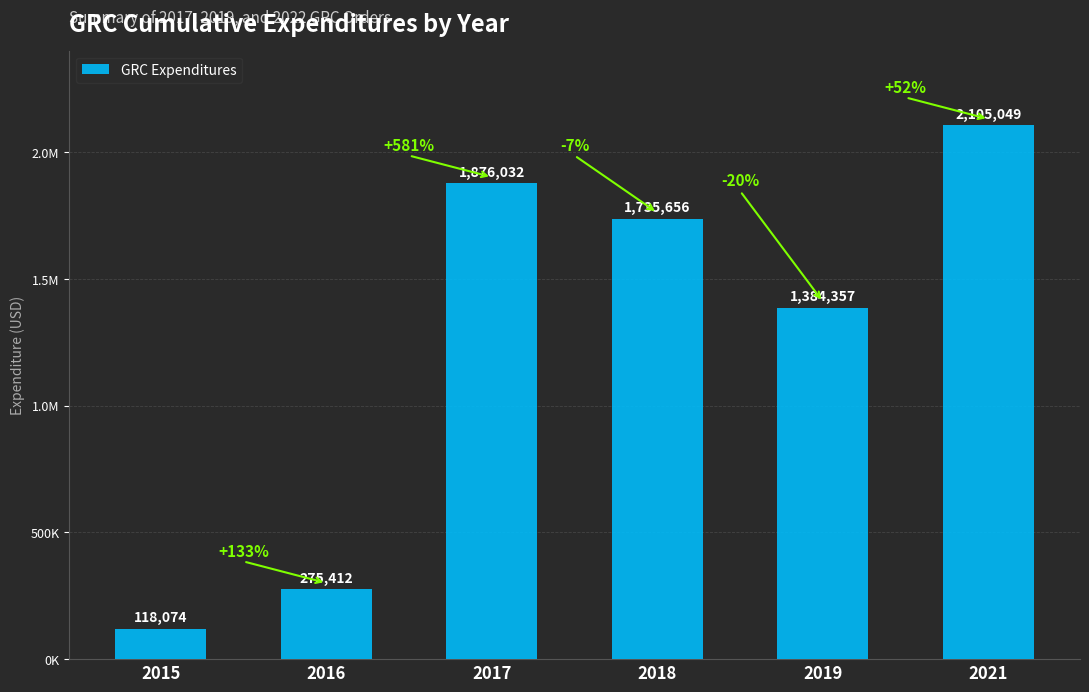

How many categories are shown in the chart?

6